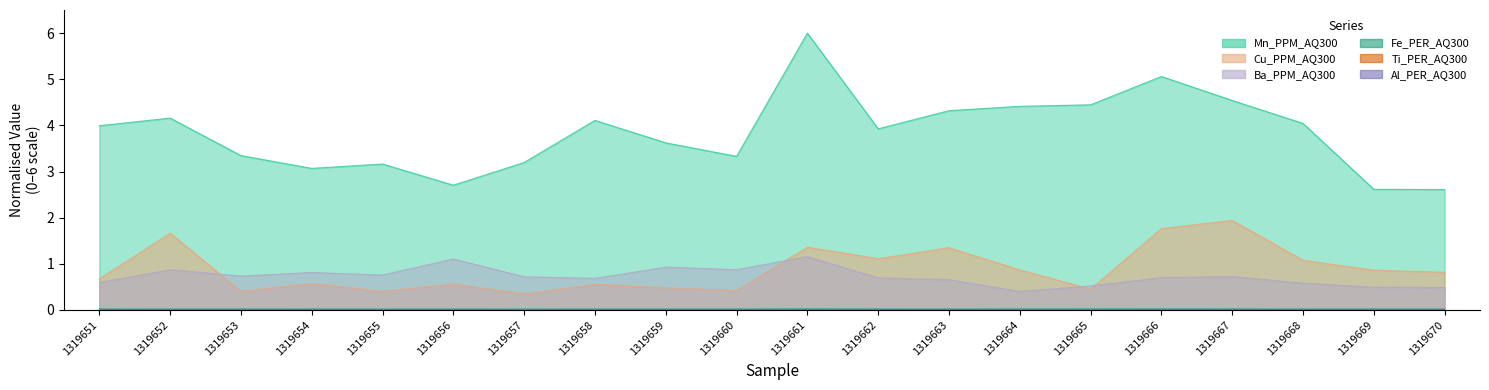

Where does the Mn_PPM_AQ300 series first go above 3?

1319651